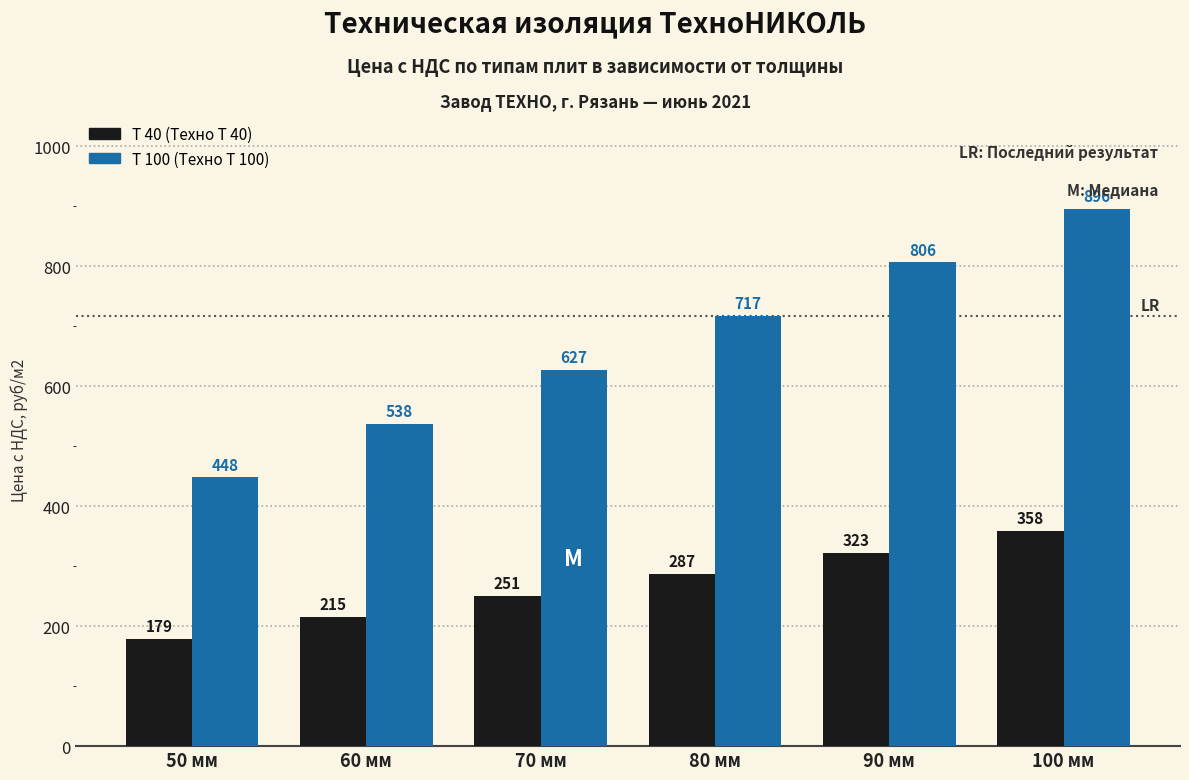

At which category does the chart reach its minimum across all series?

50 мм